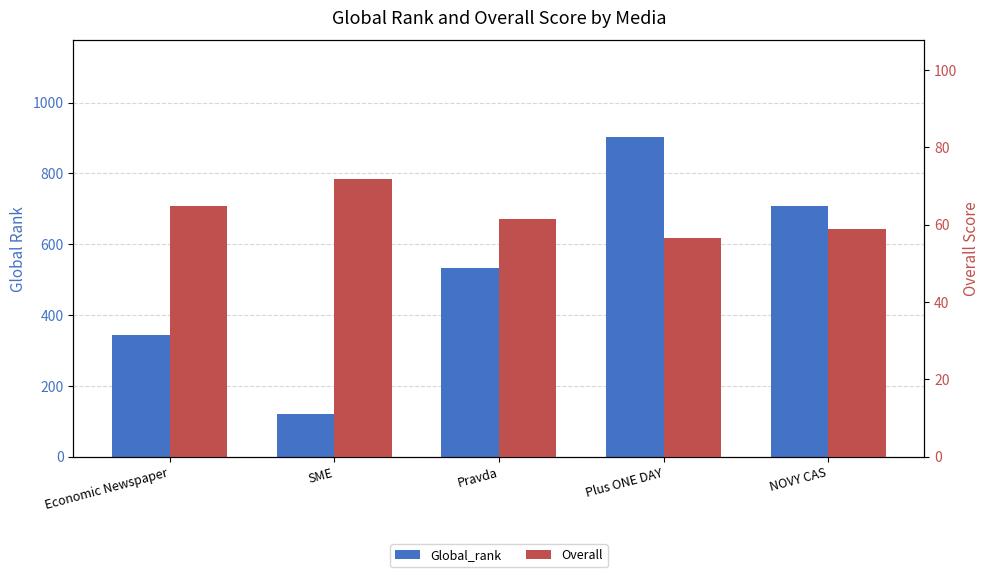

The value of Global_rank at NOVY CAS is 416.3. True or false?

False